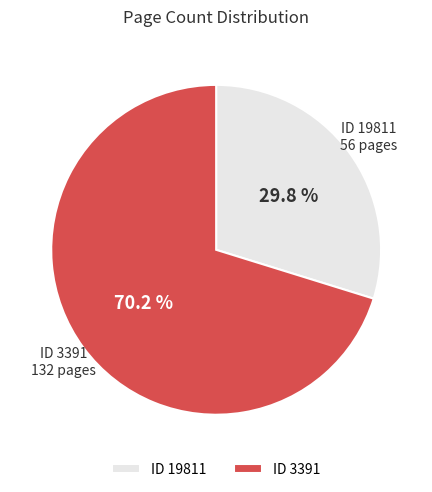

Rank the categories by value from highest to lowest.

ID 3391, ID 19811